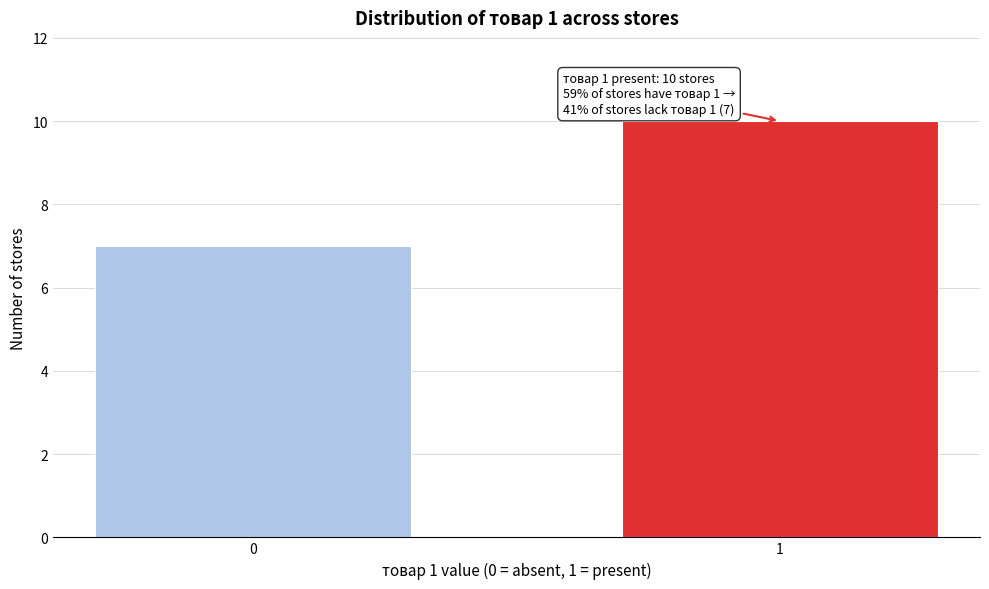

Reading right to left, transcribe all the data shown in this chart.

1=10	0=7